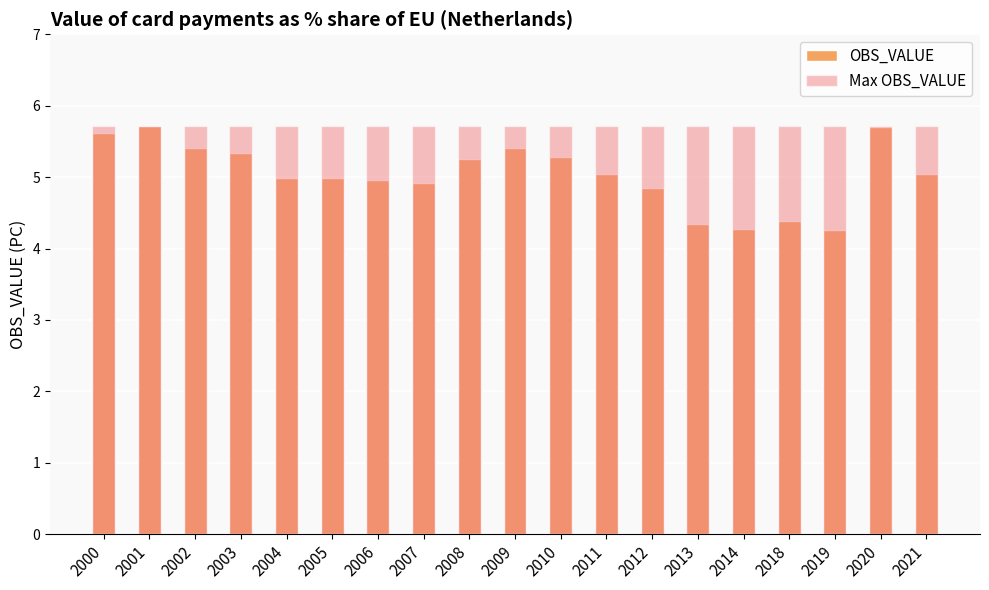

Which series has the largest range (max minus min)?

OBS_VALUE